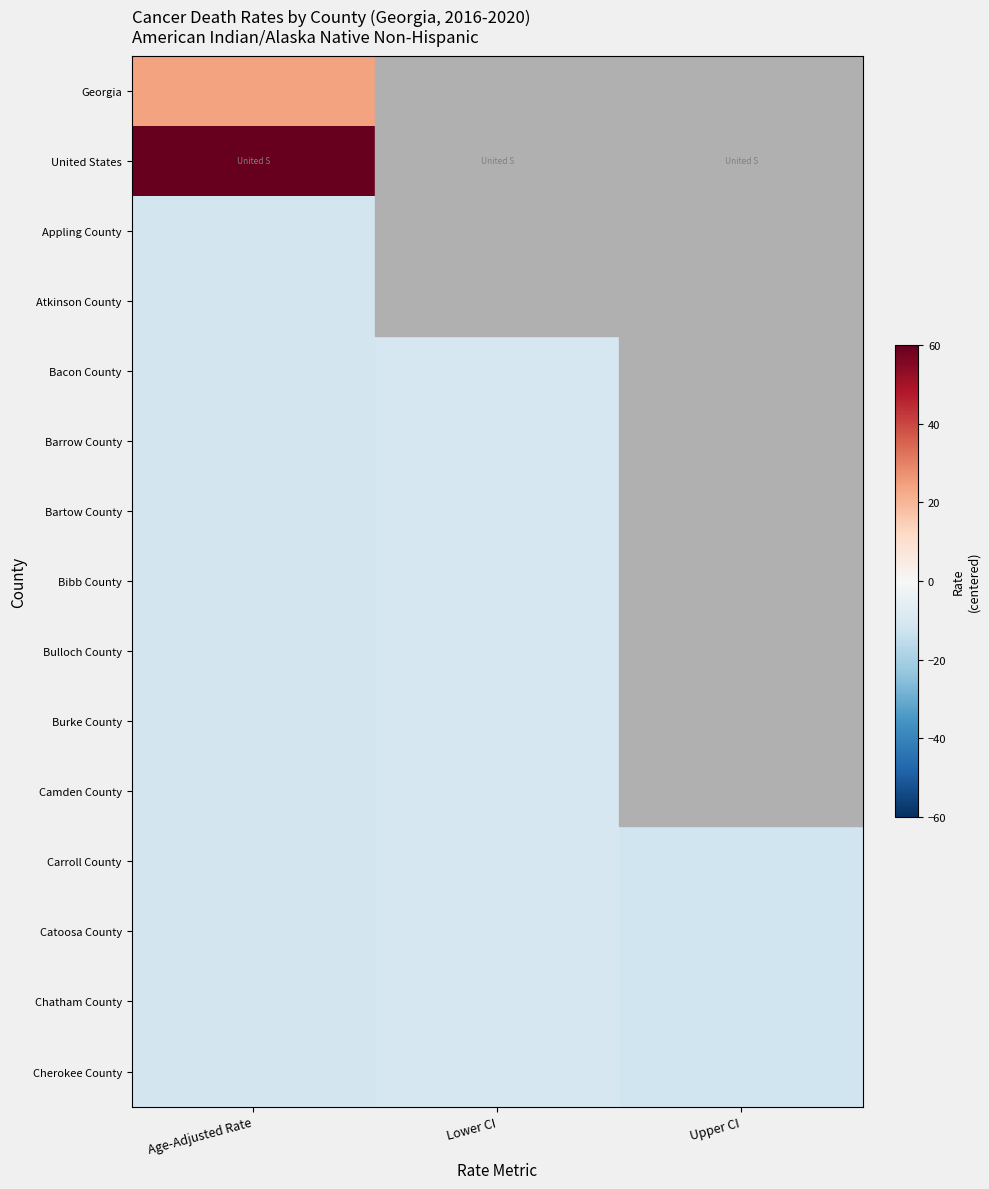

Which series has the largest range (max minus min)?

Georgia